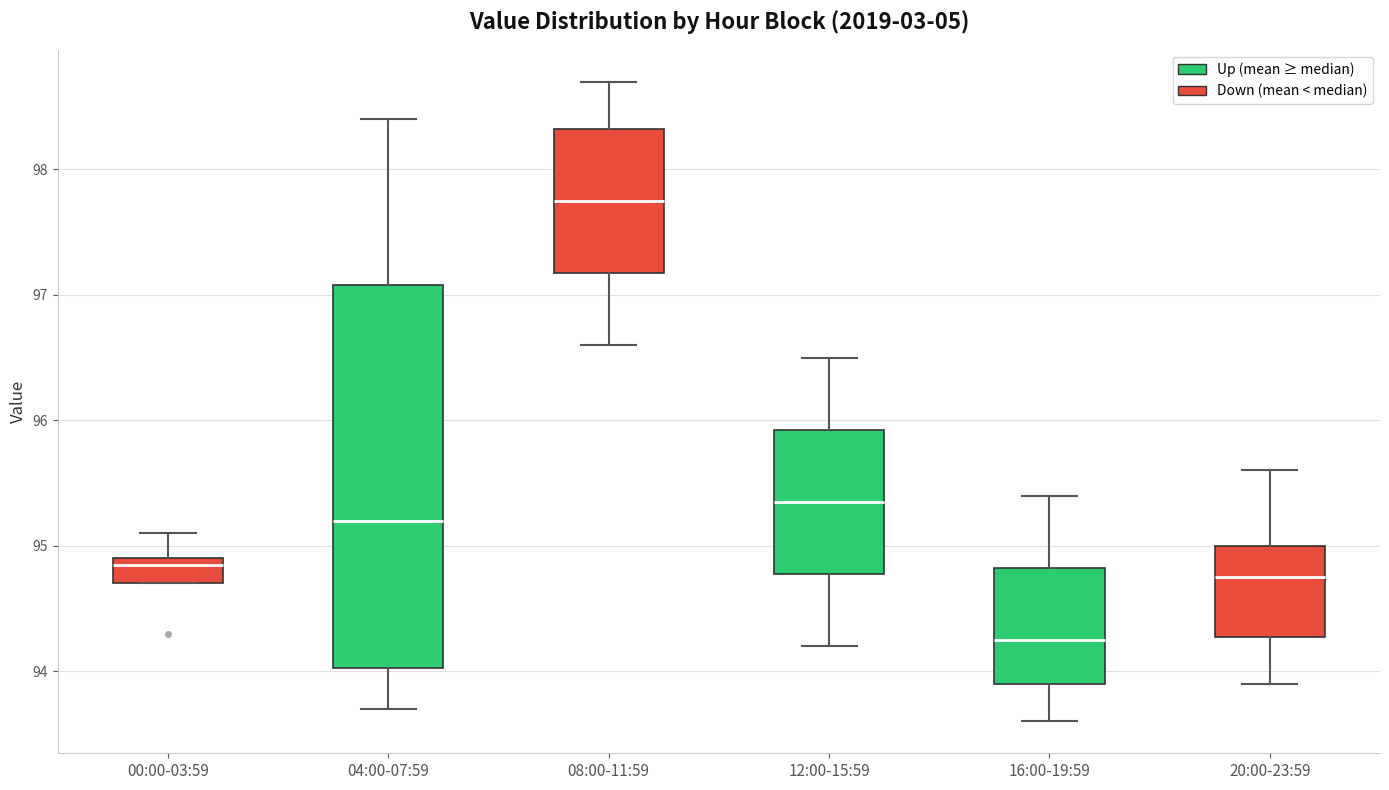

Reading left to right, transcribe this box plot: for each box, give where its median line is, the range the box spans, and where its two whiskers end, as read against the y-axis. The values are not printed on the chart, so give them approximately, as read against the axis.

00:00-03:59: median 94.9 (just below the box's upper edge), box 94.7 to 94.9, whiskers 94.7 to 95.1
04:00-07:59: median 95.2, box 94.0 to 97.1, whiskers 93.7 to 98.4
08:00-11:59: median 97.8, box 97.2 to 98.3, whiskers 96.6 to 98.7
12:00-15:59: median 95.4, box 94.8 to 95.9, whiskers 94.2 to 96.5
16:00-19:59: median 94.3, box 93.9 to 94.8, whiskers 93.6 to 95.4
20:00-23:59: median 94.8, box 94.3 to 95.0, whiskers 93.9 to 95.6